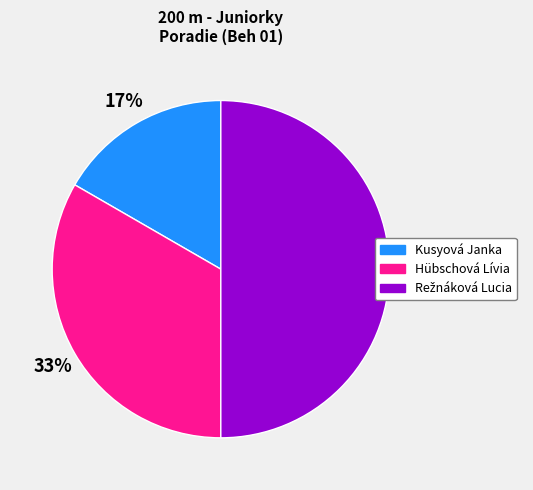

Does Hübschová Lívia account for over 50% of the chart?

No